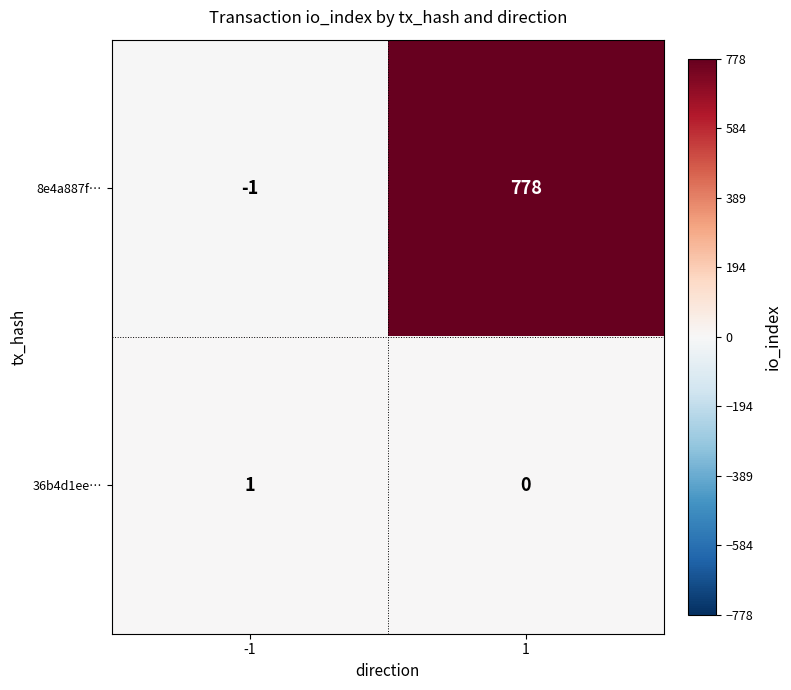

At 1, list the series in order from smallest to largest.

36b4d1ee…, 8e4a887f…